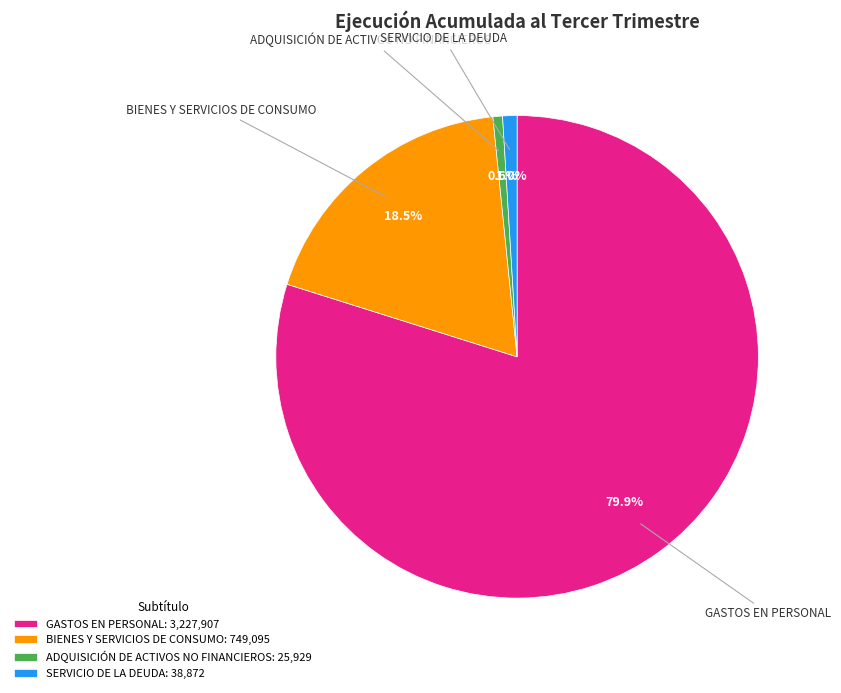

Is the sum of ADQUISICIÓN DE ACTIVOS NO FINANCIEROS and BIENES Y SERVICIOS DE CONSUMO greater than half?

No